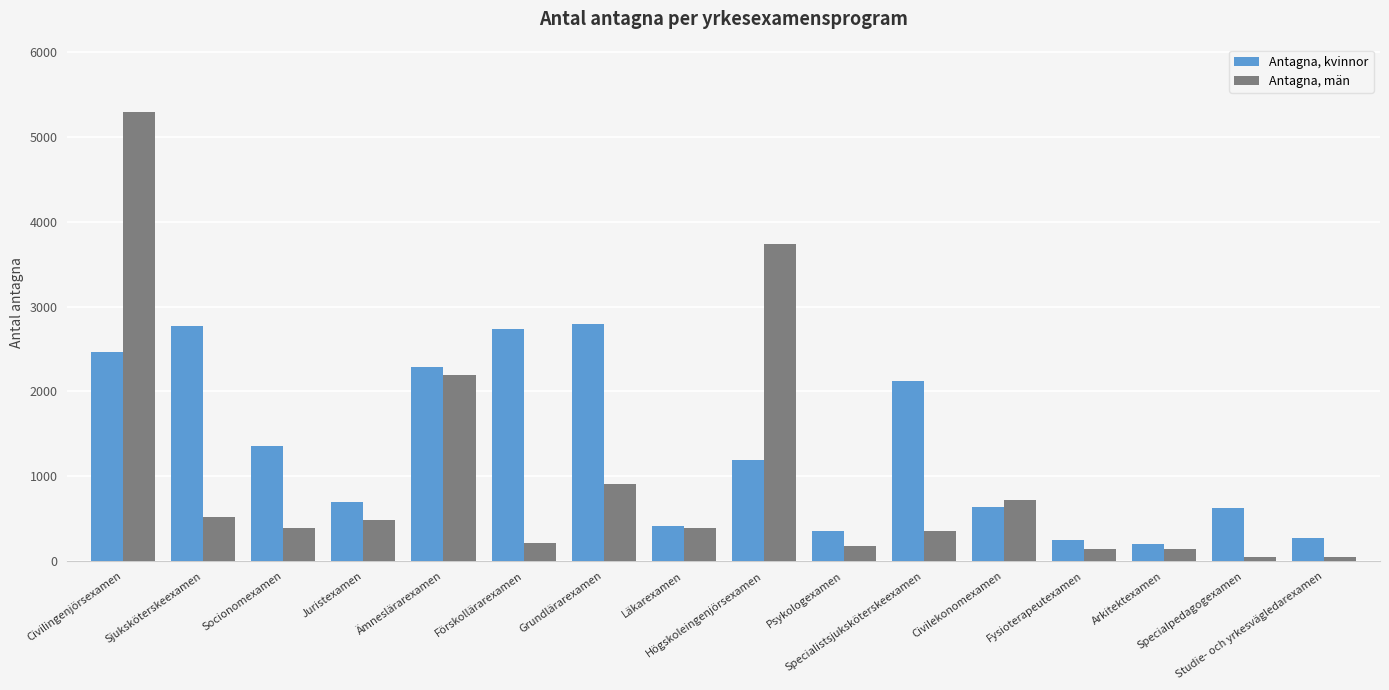

Which series has the largest total across all categories?

Antagna, kvinnor